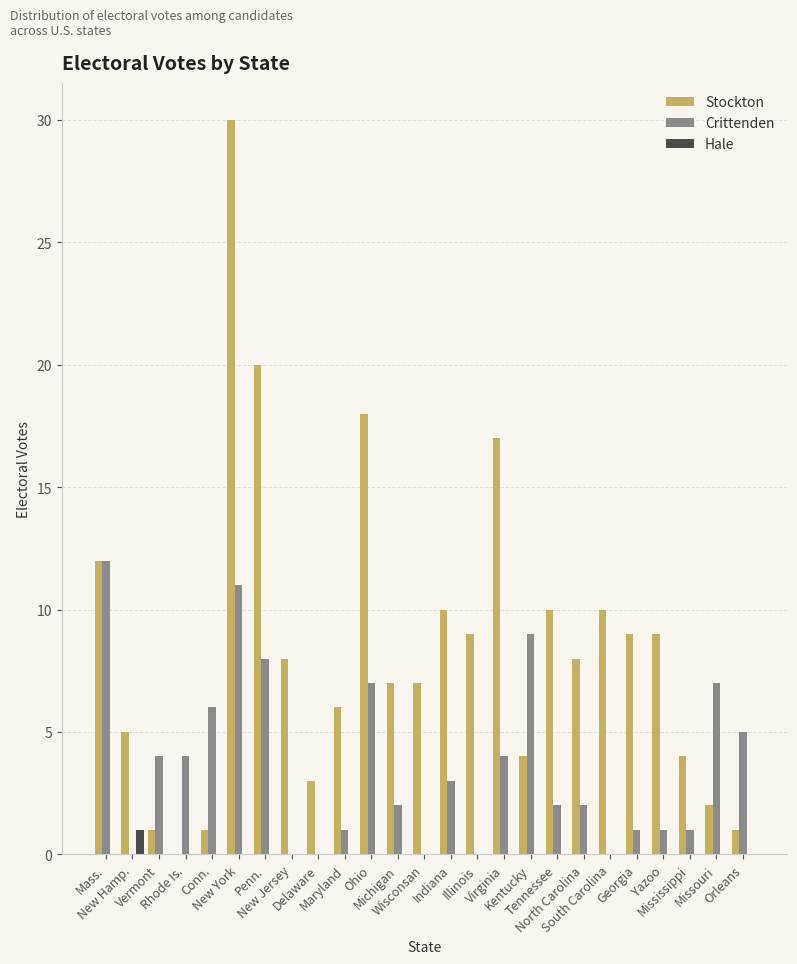

Reading right to left, transcribe all the data shown in this chart.

Stockton: Orleans=1	Missouri=2	Mississippi=4	Yazoo=9	Georgia=9	South Carolina=10	North Carolina=8	Tennessee=10	Kentucky=4	Virginia=17	Illinois=9	Indiana=10	Wisconsan=7	Michigan=7	Ohio=18	Maryland=6	Delaware=3	New Jersey=8	Penn.=20	New York=30	Conn.=1	Rhode Is.=0	Vermont=1	New Hamp.=5	Mass.=12
Crittenden: Orleans=5	Missouri=7	Mississippi=1	Yazoo=1	Georgia=1	South Carolina=0	North Carolina=2	Tennessee=2	Kentucky=9	Virginia=4	Illinois=0	Indiana=3	Wisconsan=0	Michigan=2	Ohio=7	Maryland=1	Delaware=0	New Jersey=0	Penn.=8	New York=11	Conn.=6	Rhode Is.=4	Vermont=4	New Hamp.=0	Mass.=12
Hale: Orleans=0	Missouri=0	Mississippi=0	Yazoo=0	Georgia=0	South Carolina=0	North Carolina=0	Tennessee=0	Kentucky=0	Virginia=0	Illinois=0	Indiana=0	Wisconsan=0	Michigan=0	Ohio=0	Maryland=0	Delaware=0	New Jersey=0	Penn.=0	New York=0	Conn.=0	Rhode Is.=0	Vermont=0	New Hamp.=1	Mass.=0